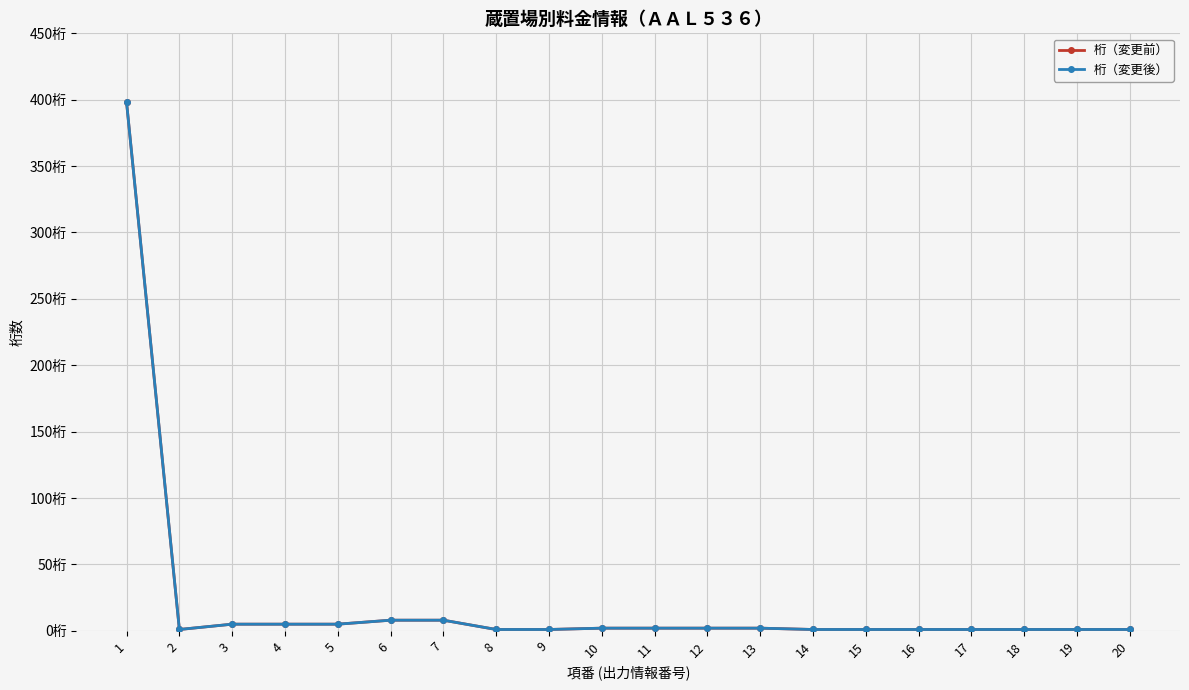

Does the chart display data point markers on the line(s)?

Yes